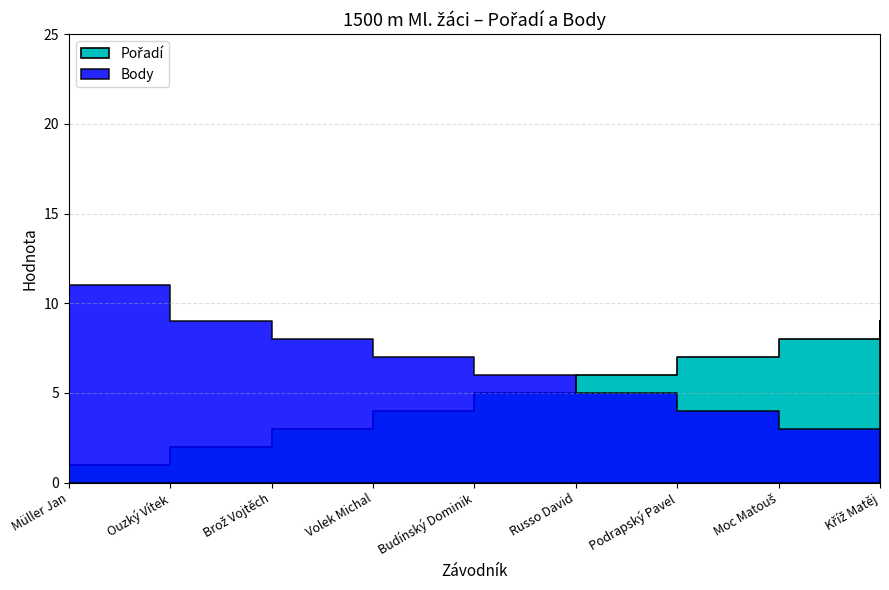

Where is Body nearest to the value 6?

Budínský Dominik